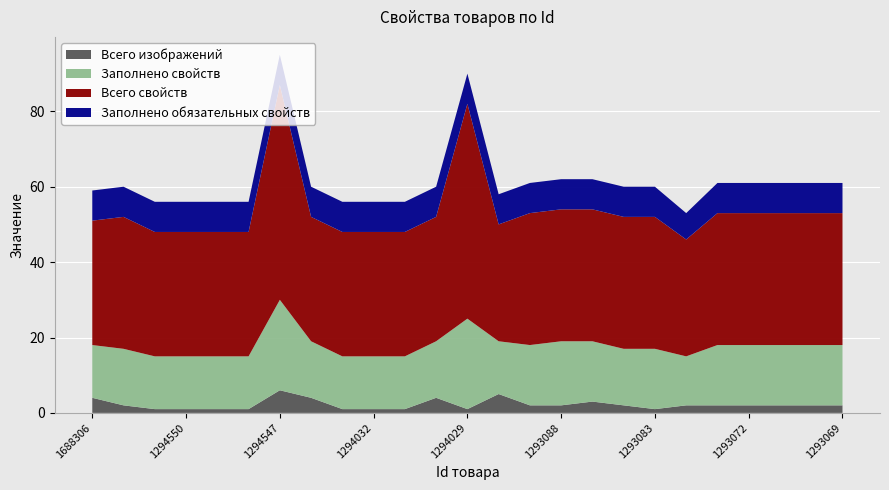

Reading left to right, transcribe all the data shown in this chart.

Всего изображений: 1688306=4	1639591=2	1294551=1	1294550=1	1294549=1	1294548=1	1294547=6	1294034=4	1294033=1	1294032=1	1294031=1	1294030=4	1294029=1	1294028=5	1293968=2	1293088=2	1293087=3	1293085=2	1293083=1	1293077=2	1293074=2	1293072=2	1293071=2	1293070=2	1293069=2
Заполнено свойств: 1688306=14	1639591=15	1294551=14	1294550=14	1294549=14	1294548=14	1294547=24	1294034=15	1294033=14	1294032=14	1294031=14	1294030=15	1294029=24	1294028=14	1293968=16	1293088=17	1293087=16	1293085=15	1293083=16	1293077=13	1293074=16	1293072=16	1293071=16	1293070=16	1293069=16
Всего свойств: 1688306=33	1639591=35	1294551=33	1294550=33	1294549=33	1294548=33	1294547=57	1294034=33	1294033=33	1294032=33	1294031=33	1294030=33	1294029=57	1294028=31	1293968=35	1293088=35	1293087=35	1293085=35	1293083=35	1293077=31	1293074=35	1293072=35	1293071=35	1293070=35	1293069=35
Заполнено обязательных свойств: 1688306=8	1639591=8	1294551=8	1294550=8	1294549=8	1294548=8	1294547=8	1294034=8	1294033=8	1294032=8	1294031=8	1294030=8	1294029=8	1294028=8	1293968=8	1293088=8	1293087=8	1293085=8	1293083=8	1293077=7	1293074=8	1293072=8	1293071=8	1293070=8	1293069=8